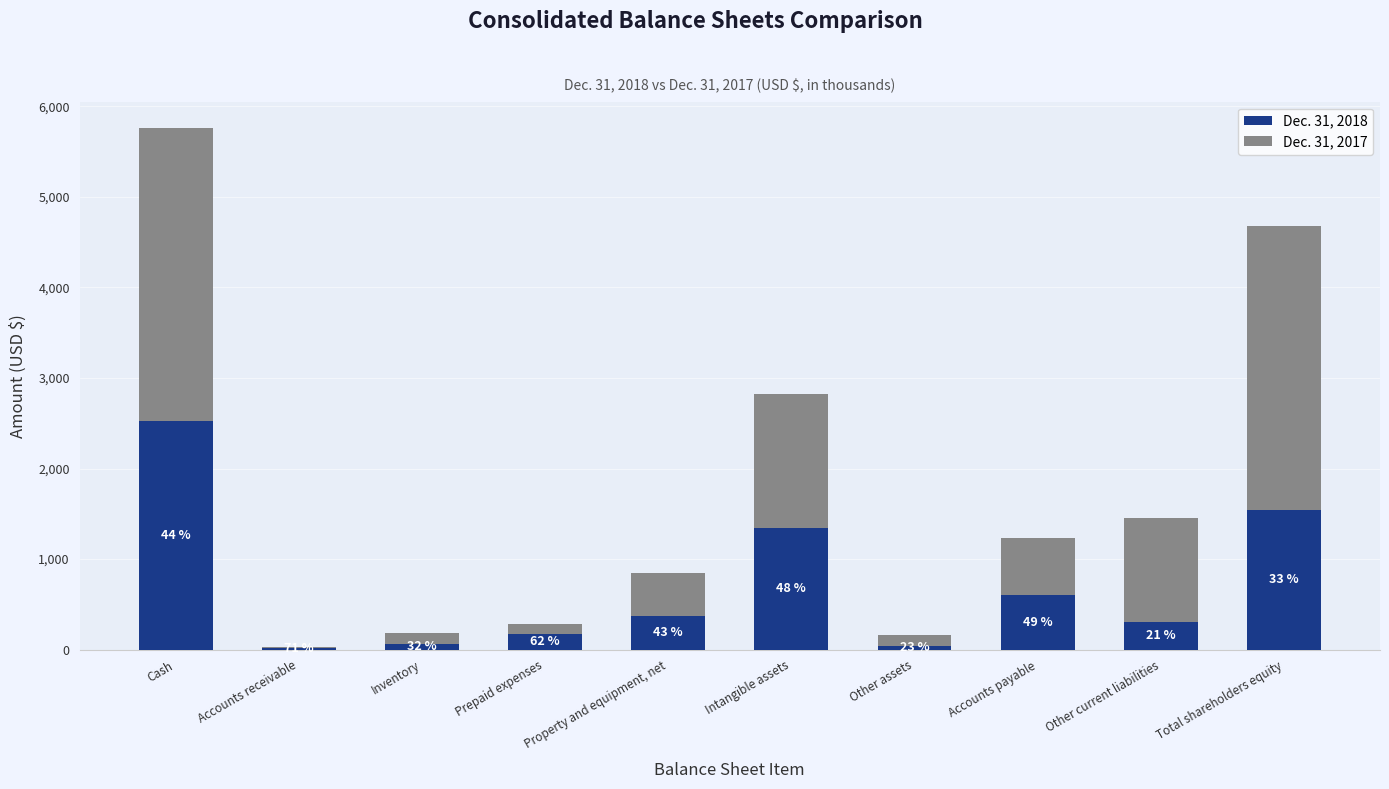

Are the bars grouped side by side (vs. stacked)?

No